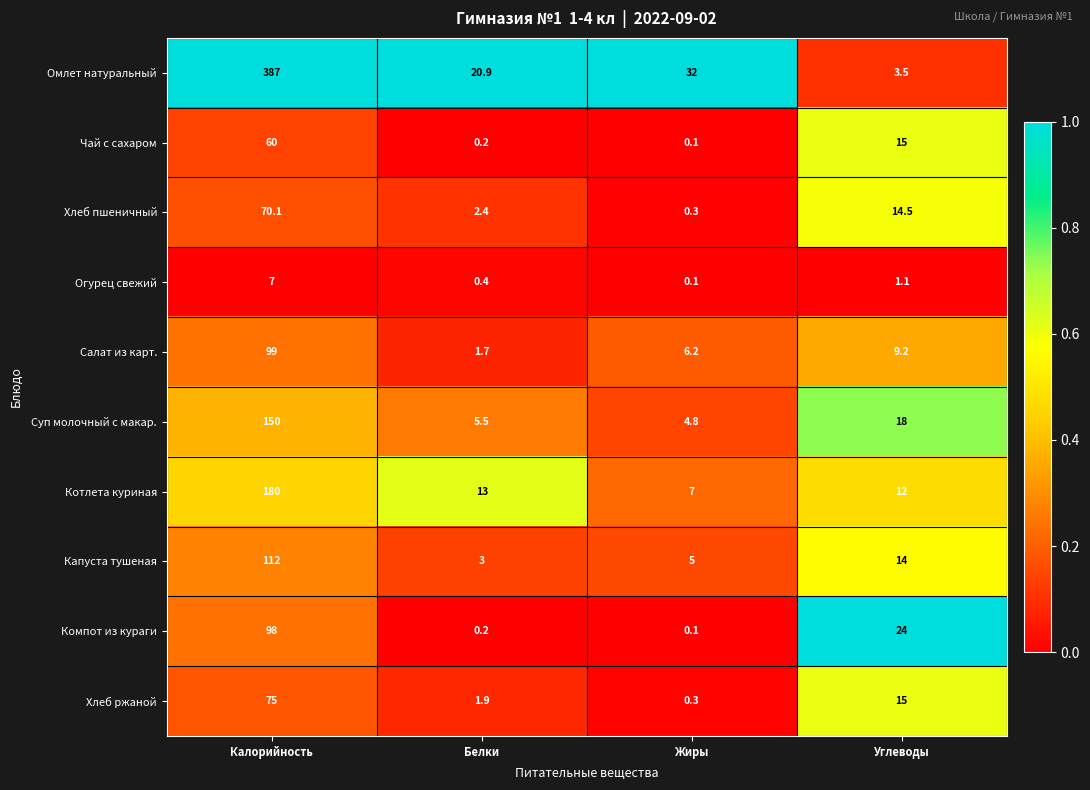

Is it true that Компот из кураги equals 24.0 at Углеводы?

True